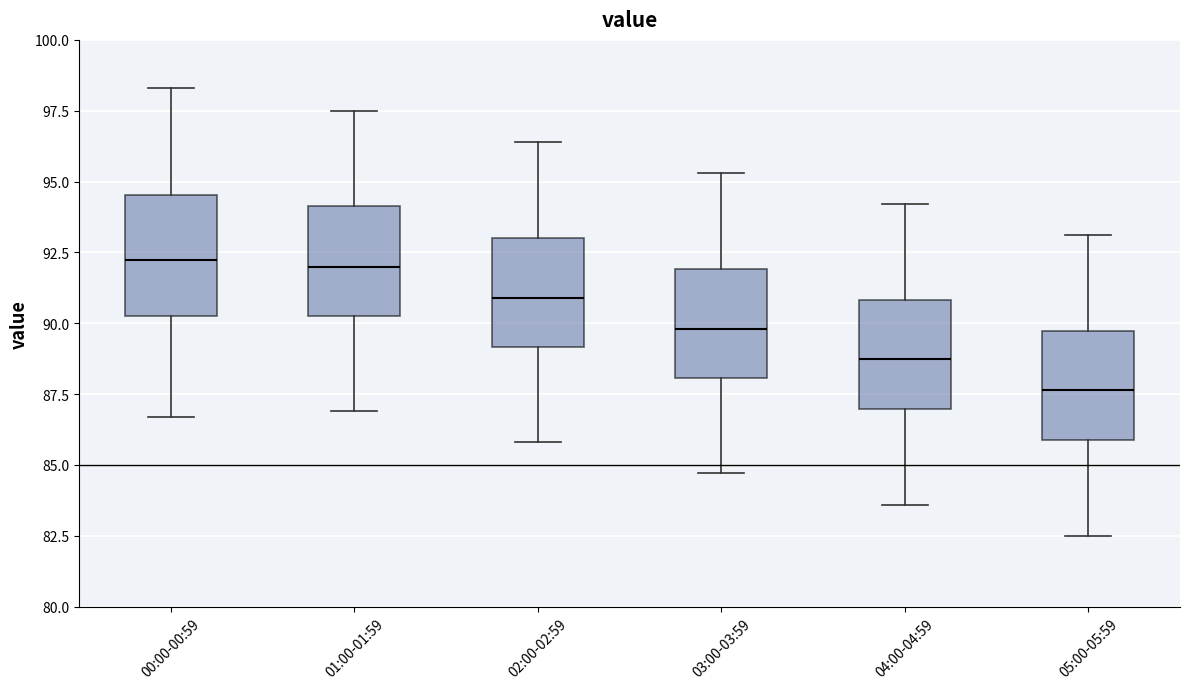

Where does the upper whisker of the box for 03:00-03:59 end on the y-axis? The values are not printed on the chart, so give them approximately, as read against the axis.

95.5